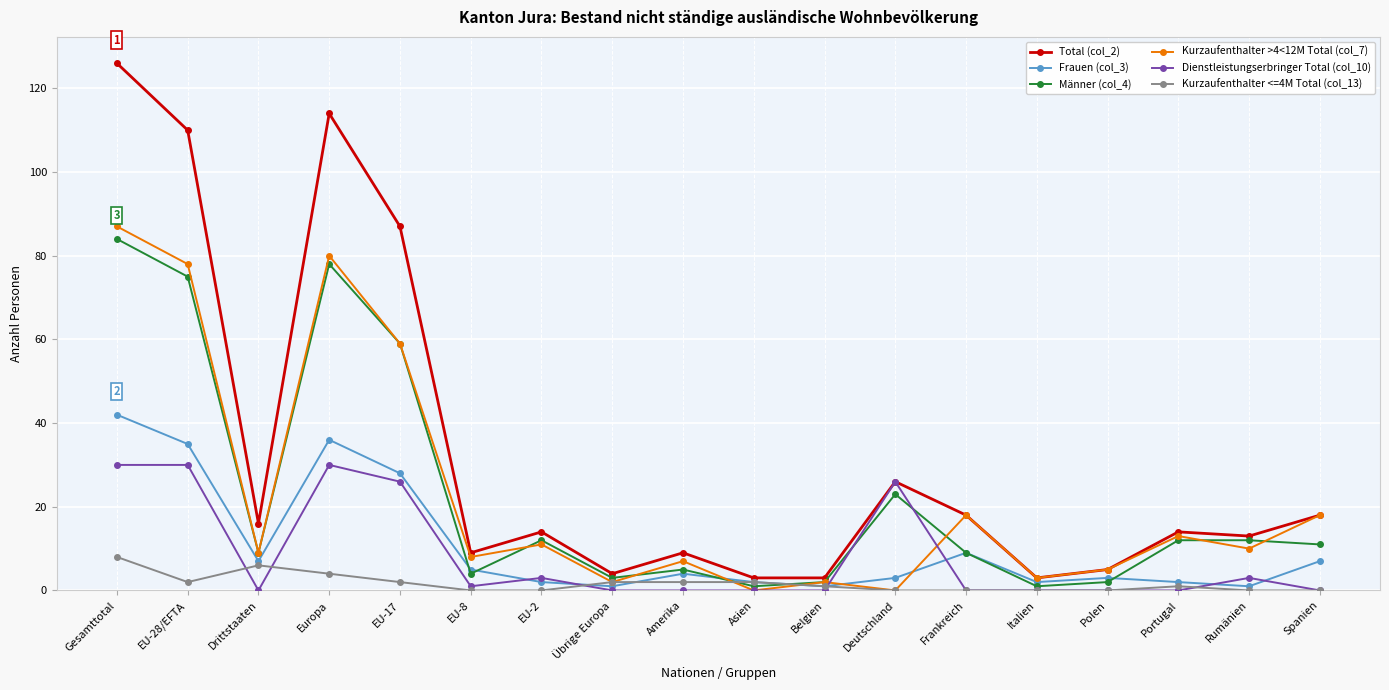

Between Drittstaaten and Asien, which series saw the biggest shift?

Total (col_2)